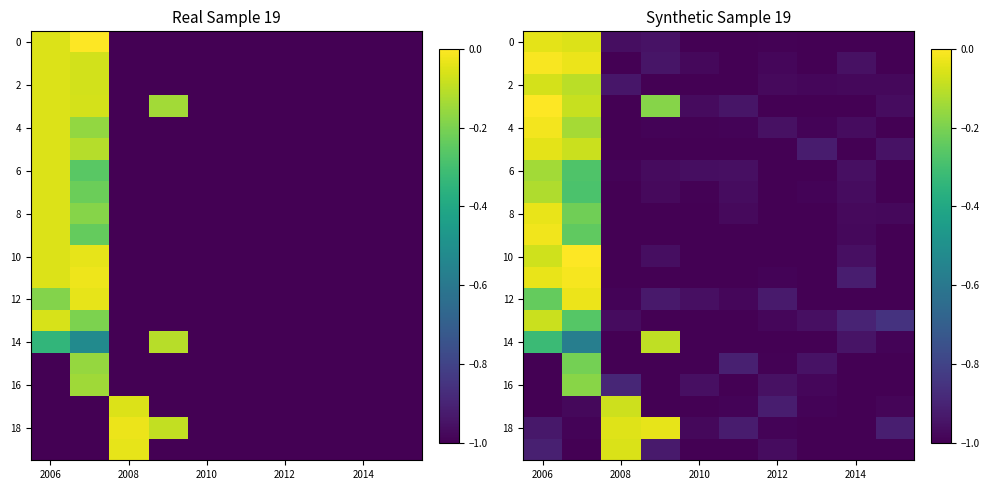

Which has a higher value, 2008 or 2010?

2008